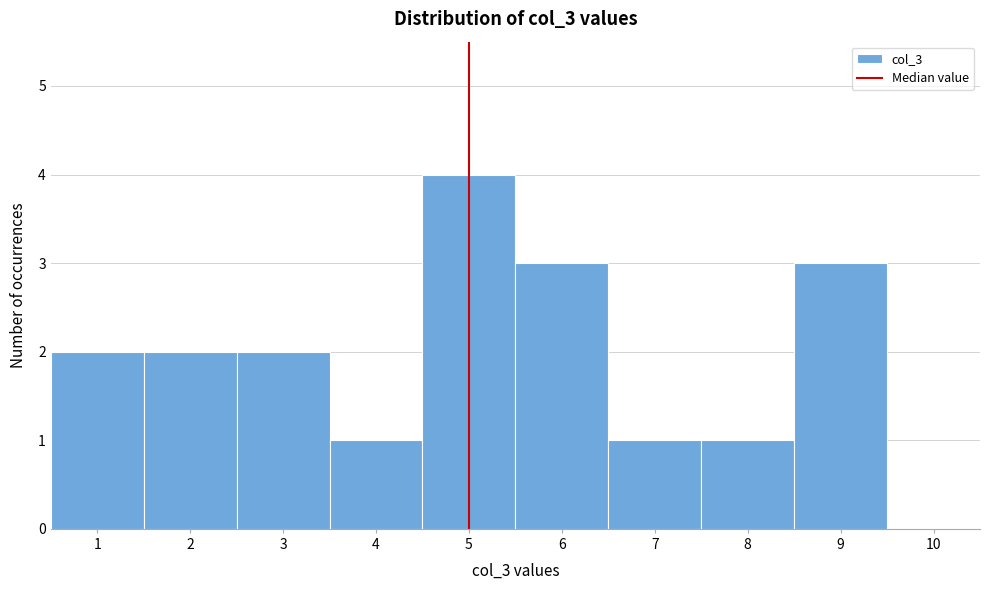

Which range on the x-axis has the tallest bar?

4.5 to 5.5